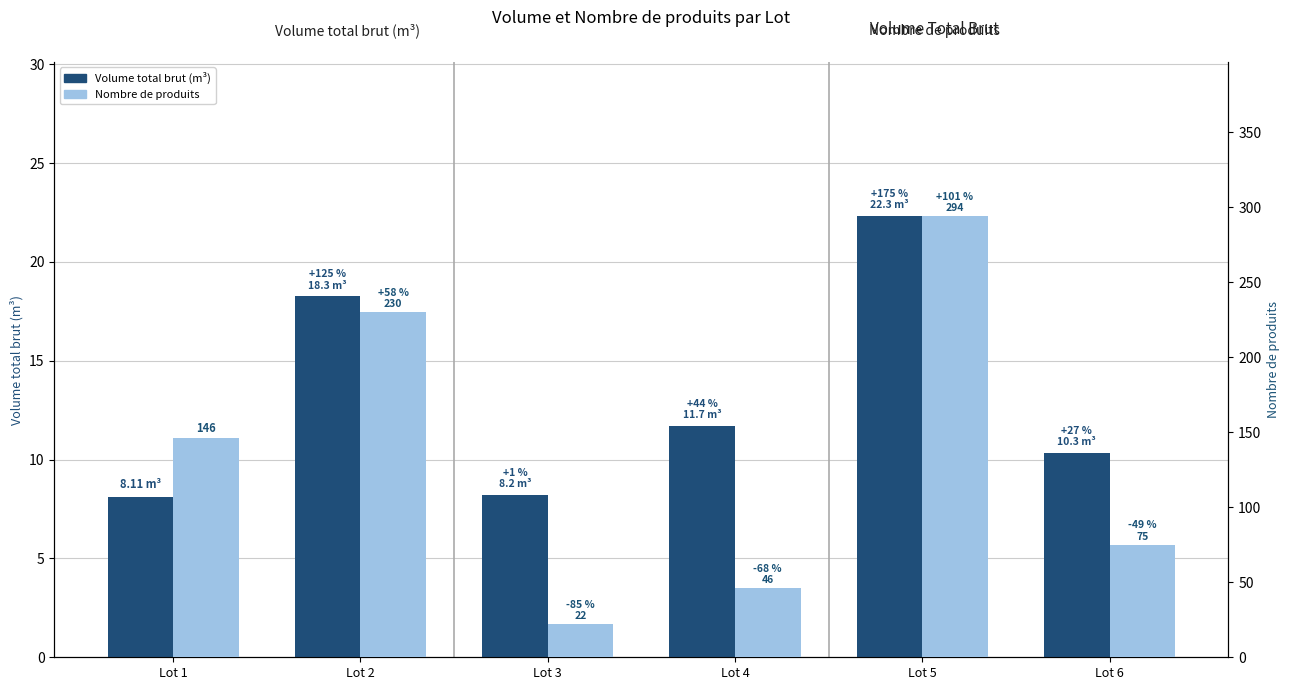

Are the bars grouped side by side (vs. stacked)?

Yes